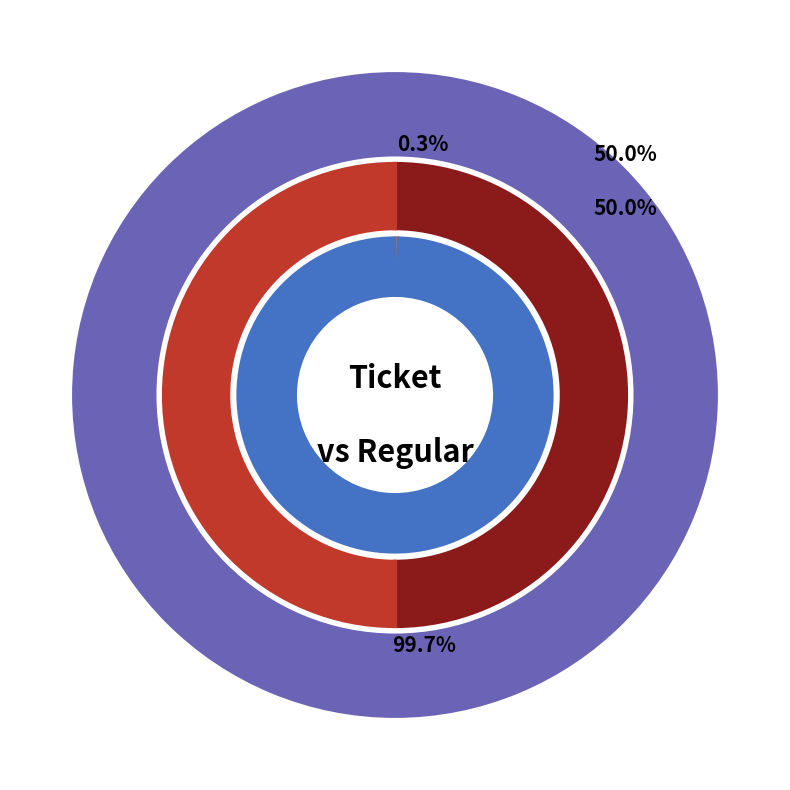

Which slice is the smallest?

Ticket